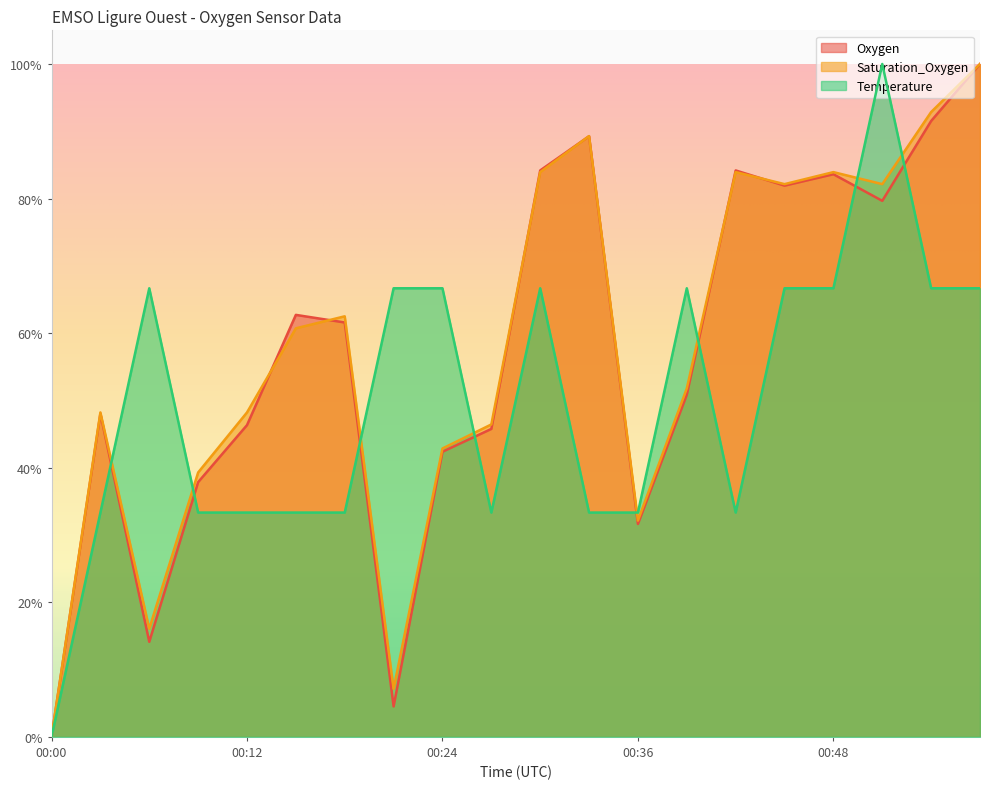

Reading left to right, transcribe all the data shown in this chart.

Oxygen: 00:00=0.0	00:03=0.5	00:06=0.1	00:09=0.4	00:12=0.5	00:15=0.6	00:18=0.6	00:21=0.0	00:24=0.4	00:27=0.5	00:30=0.8	00:33=0.9	00:36=0.3	00:39=0.5	00:42=0.8	00:45=0.8	00:48=0.8	00:51=0.8	00:54=0.9	00:57=1.0
Saturation_Oxygen: 00:00=0.0	00:03=0.5	00:06=0.2	00:09=0.4	00:12=0.5	00:15=0.6	00:18=0.6	00:21=0.1	00:24=0.4	00:27=0.5	00:30=0.8	00:33=0.9	00:36=0.3	00:39=0.5	00:42=0.8	00:45=0.8	00:48=0.8	00:51=0.8	00:54=0.9	00:57=1.0
Temperature: 00:00=0.0	00:03=0.3	00:06=0.7	00:09=0.3	00:12=0.3	00:15=0.3	00:18=0.3	00:21=0.7	00:24=0.7	00:27=0.3	00:30=0.7	00:33=0.3	00:36=0.3	00:39=0.7	00:42=0.3	00:45=0.7	00:48=0.7	00:51=1.0	00:54=0.7	00:57=0.7